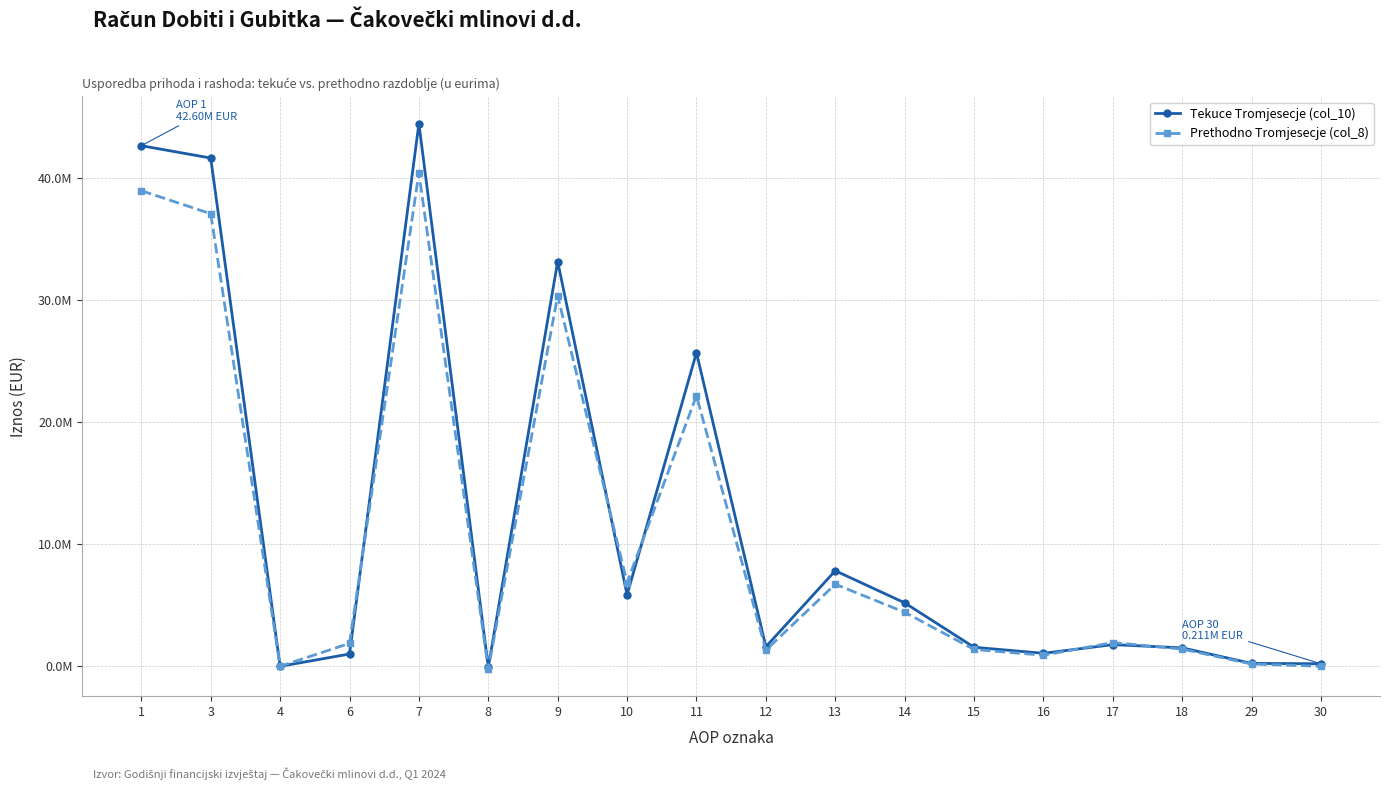

At which category is the sum across all series the highest?

7